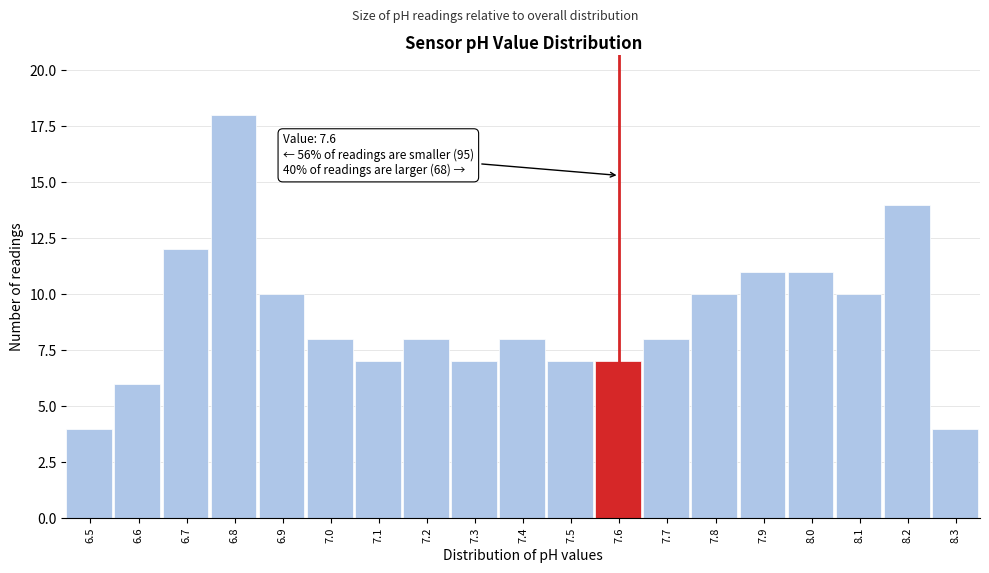

Over which range of the x-axis is the bar tallest?

6.75 to 6.85